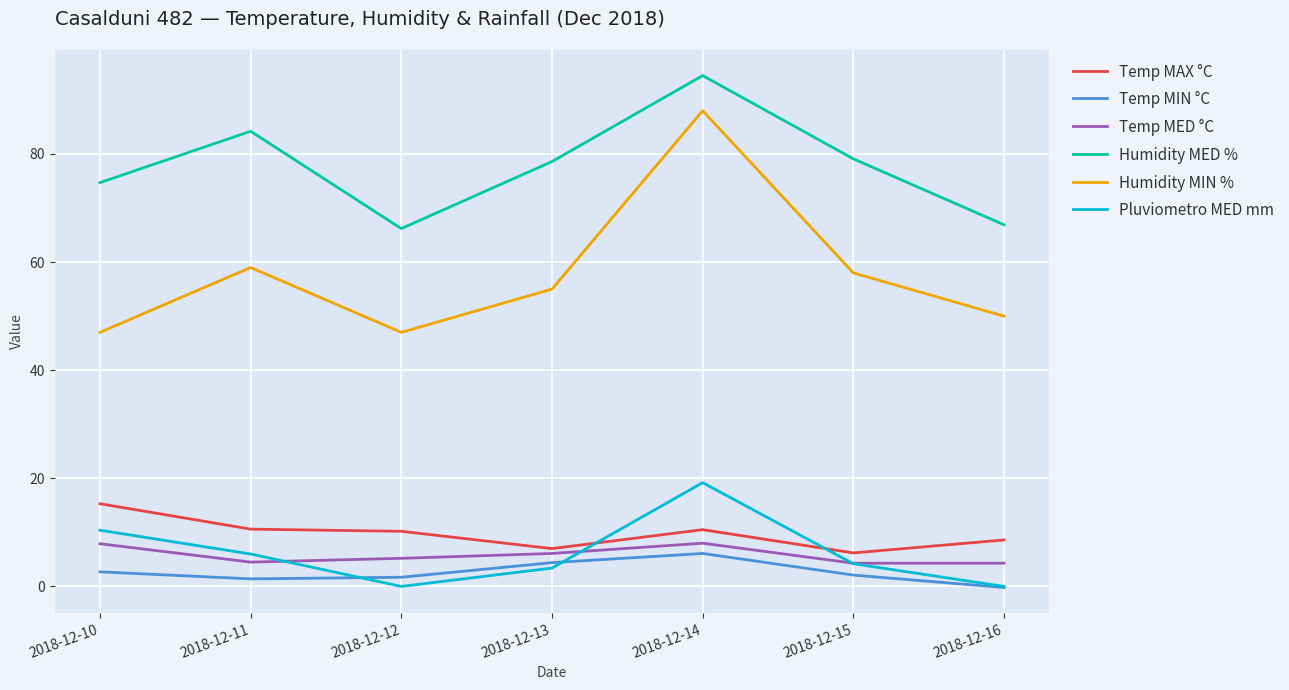

Which category has the highest value across all series?

2018-12-14